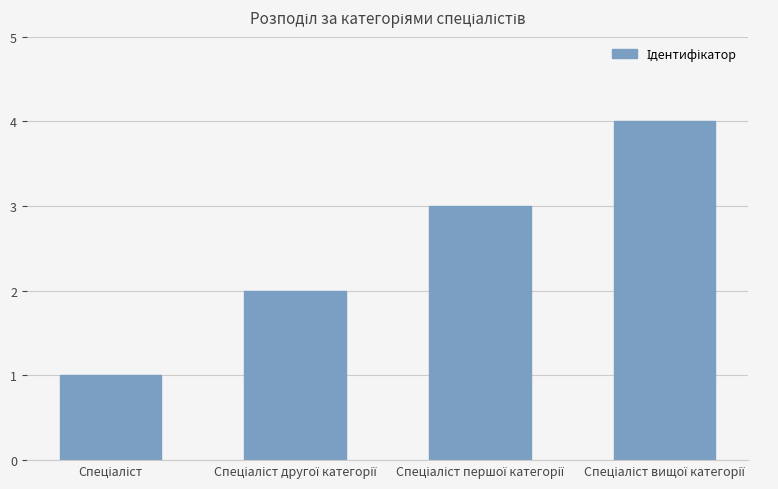

How many bars are there in total?

4